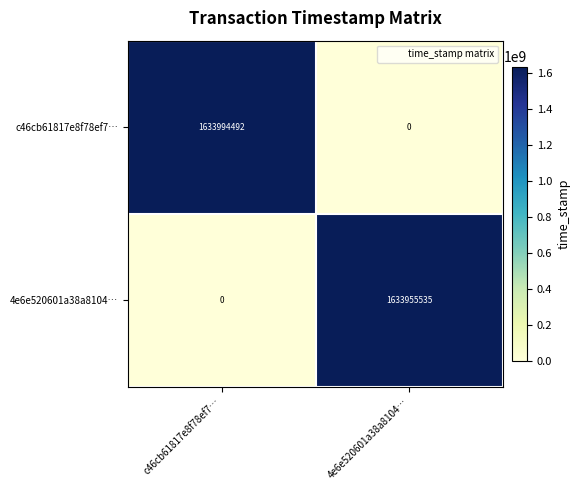

The 4e6e520601a38a8104… series shows 0 at c46cb61817e8f78ef7…. True or false?

True